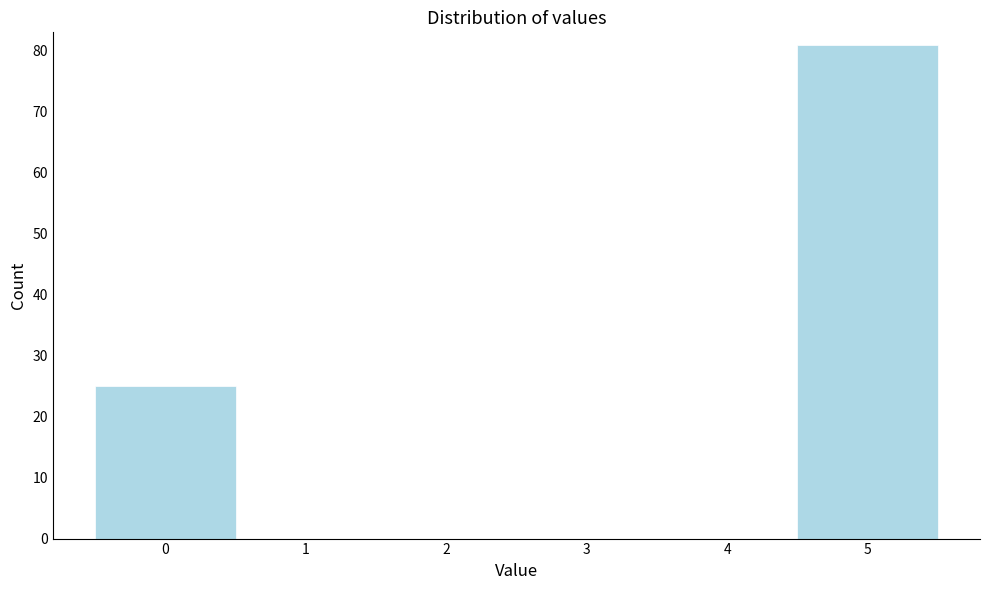

Reading left to right, list every bar in this chart as the range it spans on the x-axis followed by its height. The values are not printed on the chart, so give them approximately, as read against the axis.

-0.5 to 0.5: 25
0.5 to 1.5: 0
1.5 to 2.5: 0
2.5 to 3.5: 0
3.5 to 4.5: 0
4.5 to 5.5: 81